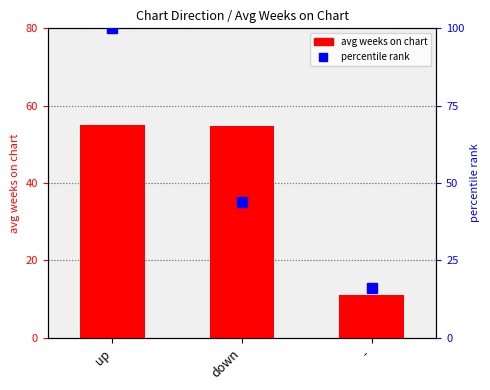

Where is percentile rank nearest to the value 58?

down